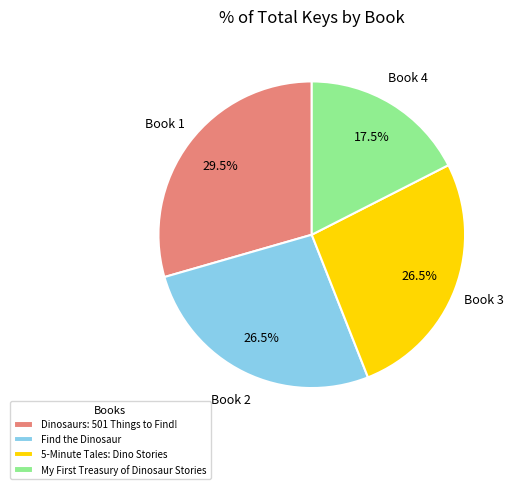

Does 5-Minute Tales: Dino Stories represent more than half of the total?

No